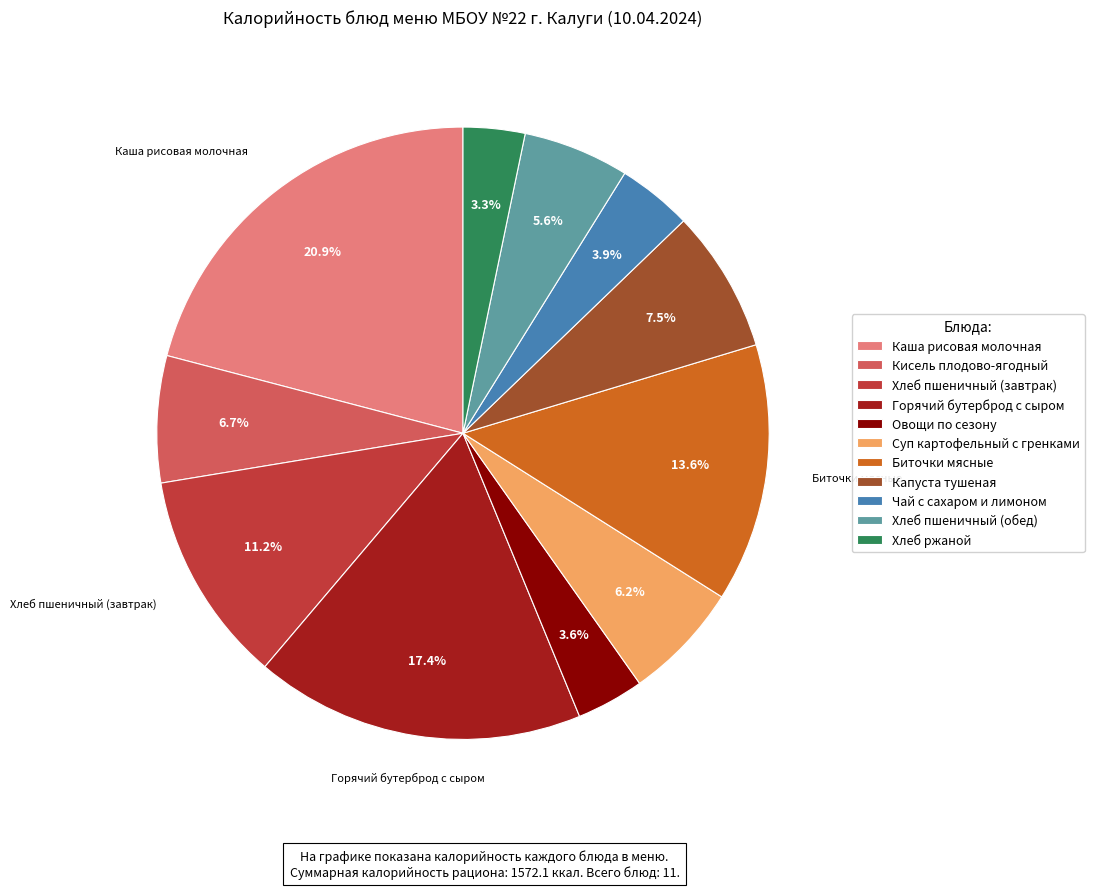

What percentage do Каша рисовая молочная and Капуста тушеная together represent?

28.4%